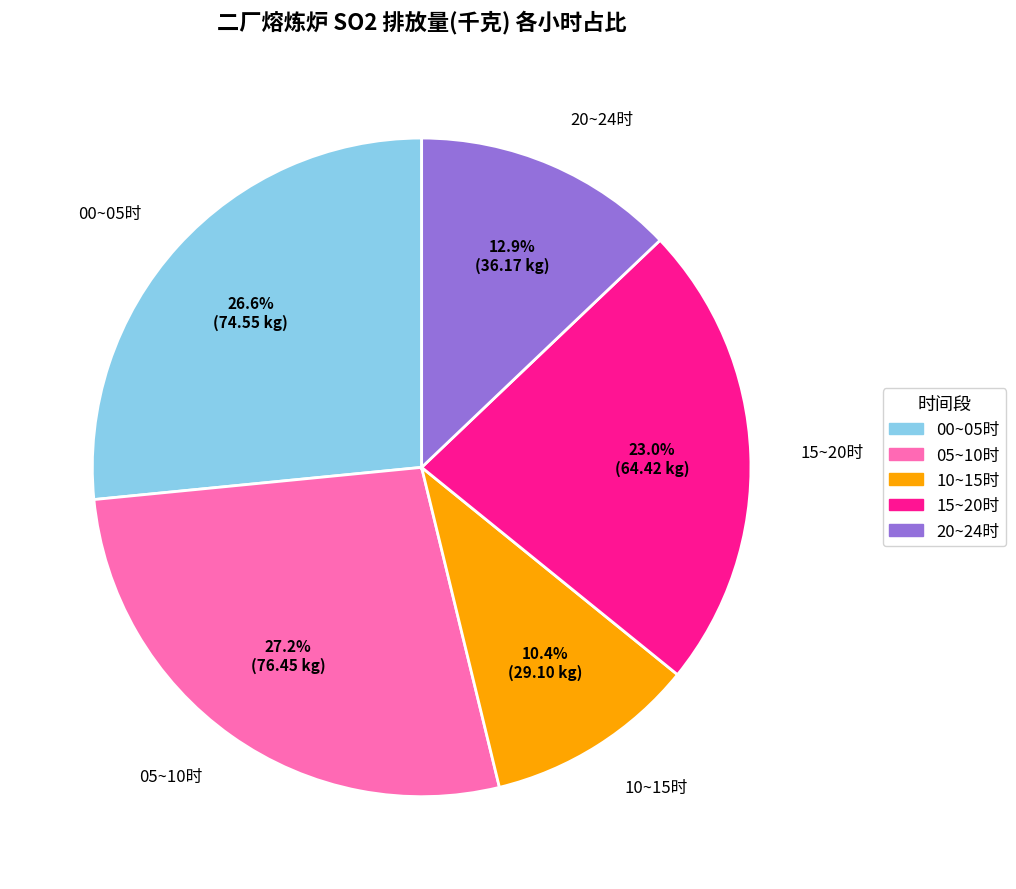

Is there a majority slice in this chart?

No